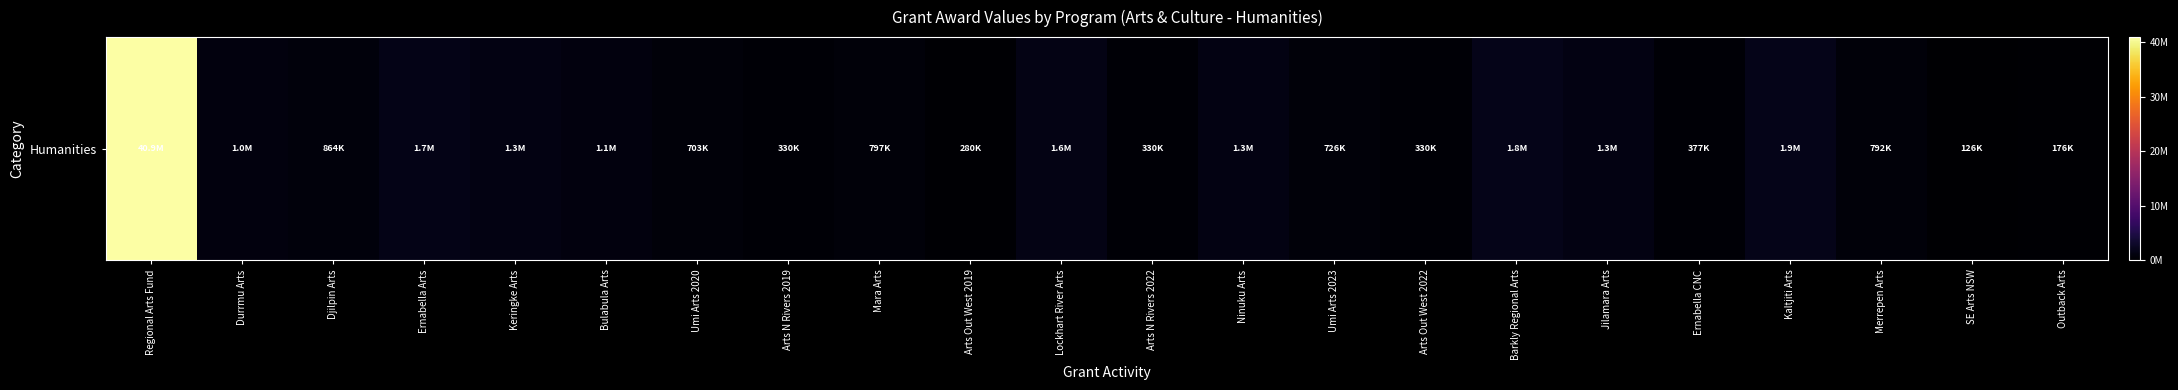

Is it true that the value at Umi Arts 2023 is 726000?

True